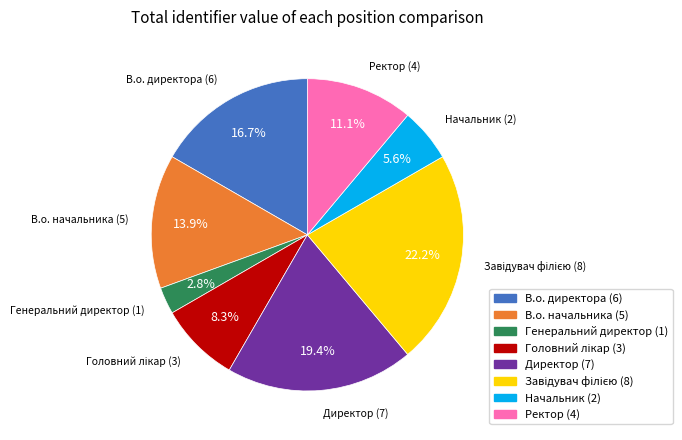

True or false: Начальник accounts for 20% of the total.

False